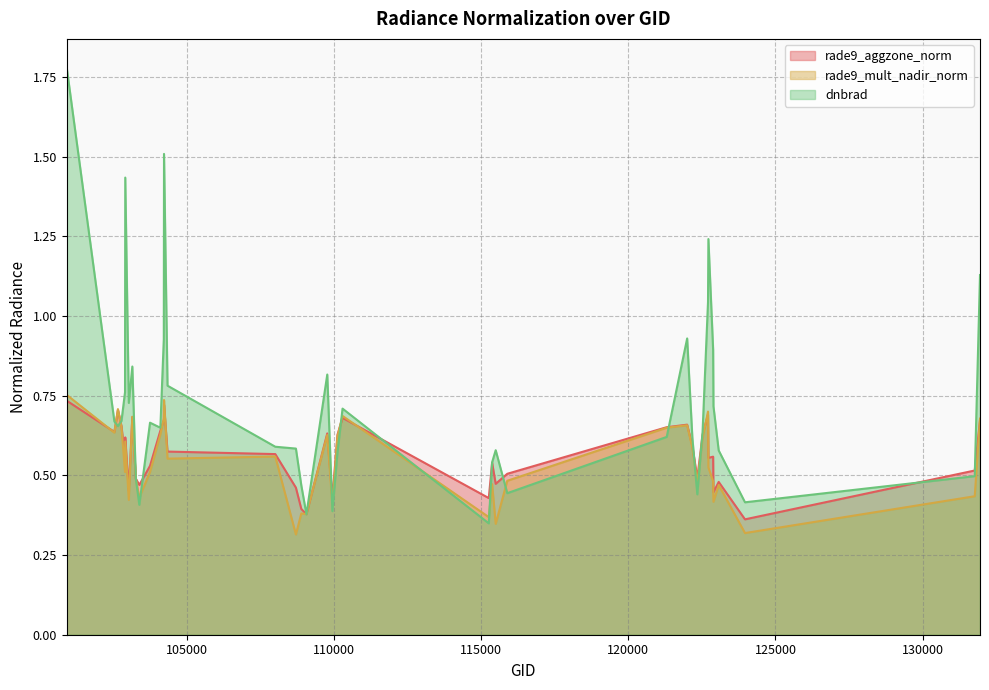

What are all the series names shown in the legend?

rade9_aggzone_norm, rade9_mult_nadir_norm, dnbrad